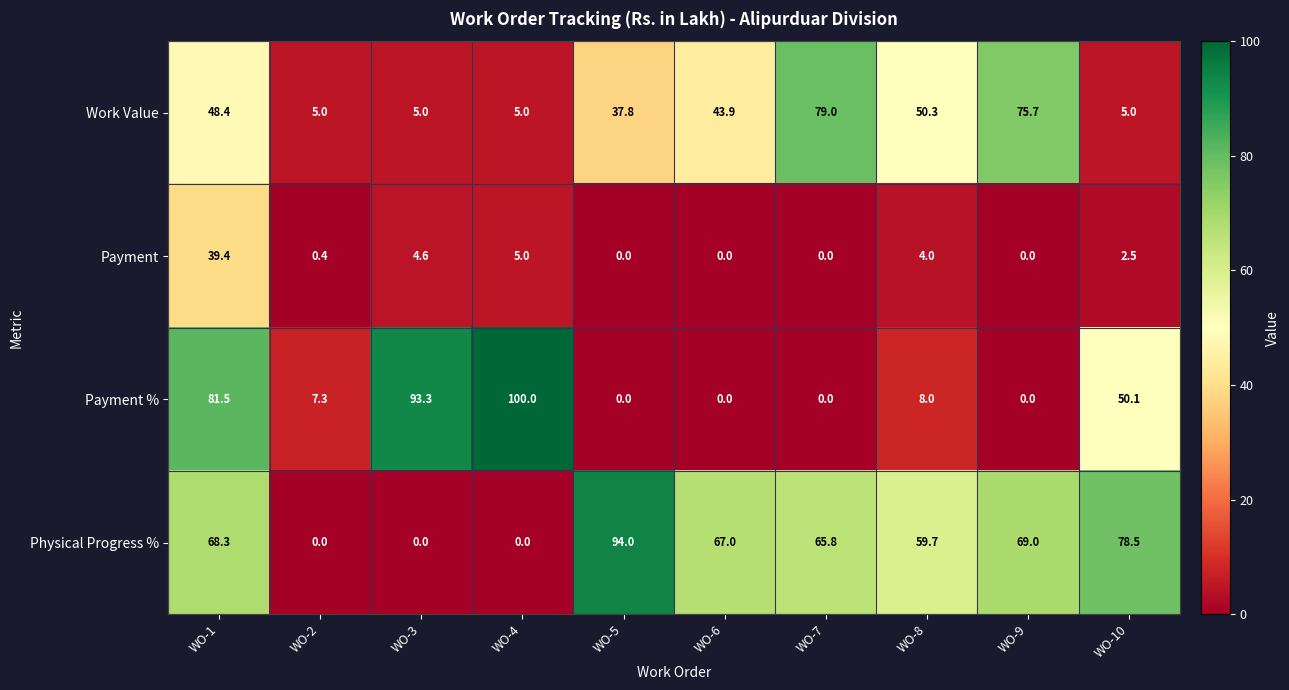

At WO-2, list the series in order from smallest to largest.

Physical Progress %, Payment, Work Value, Payment %